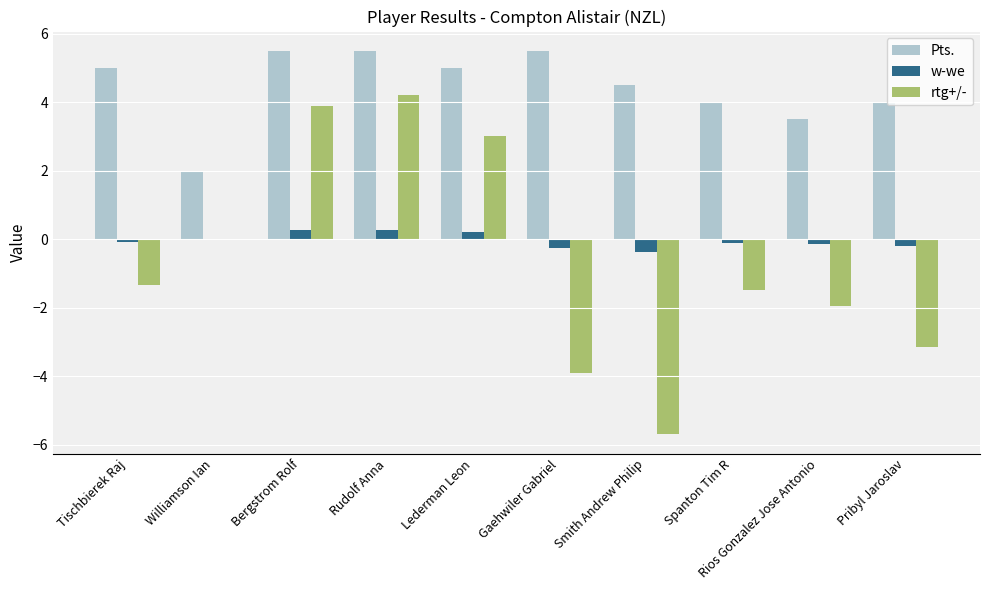

What is the greatest value displayed?

5.5